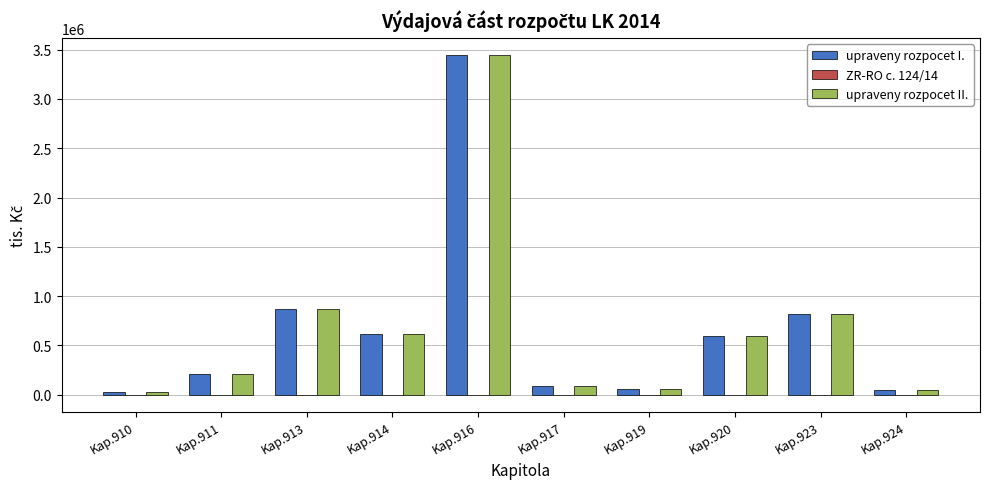

What is the sum of all upraveny rozpocet I. values?

6780559.7